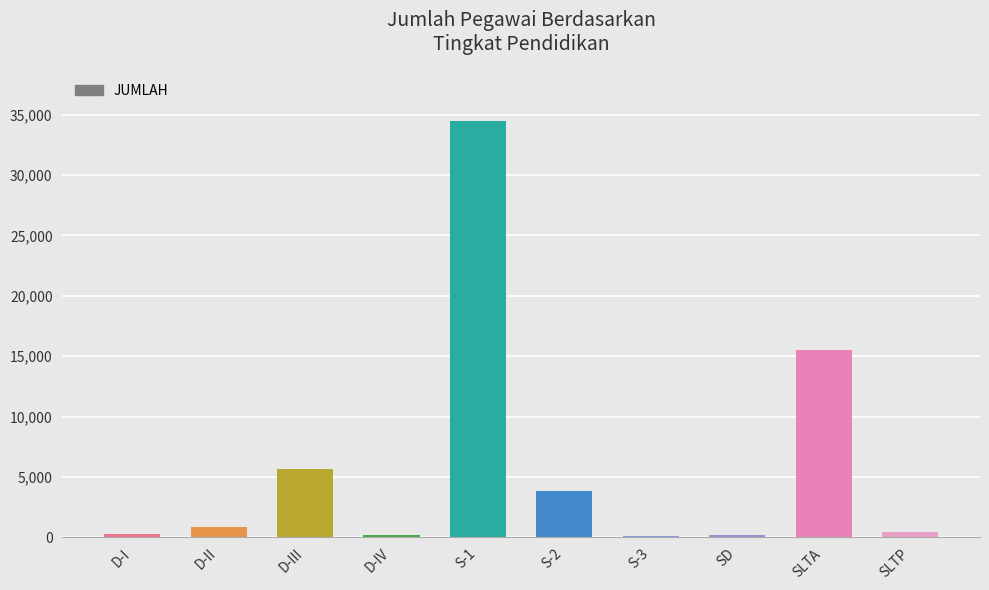

What is the greatest value displayed?

34481